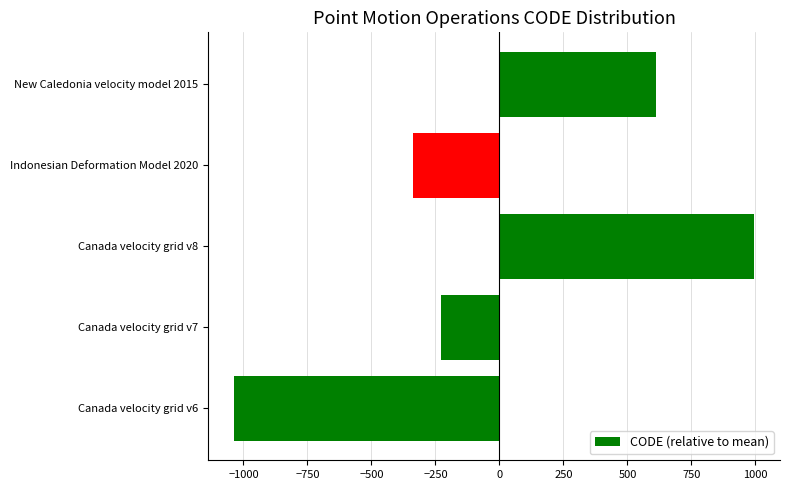

The value at Canada velocity grid v7 is -229.8. True or false?

True